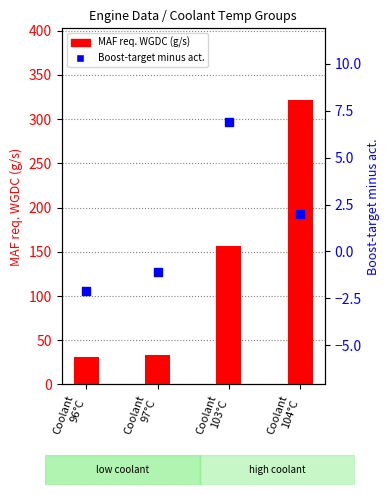

What is the total value across all series at Coolant
96°C?

29.4